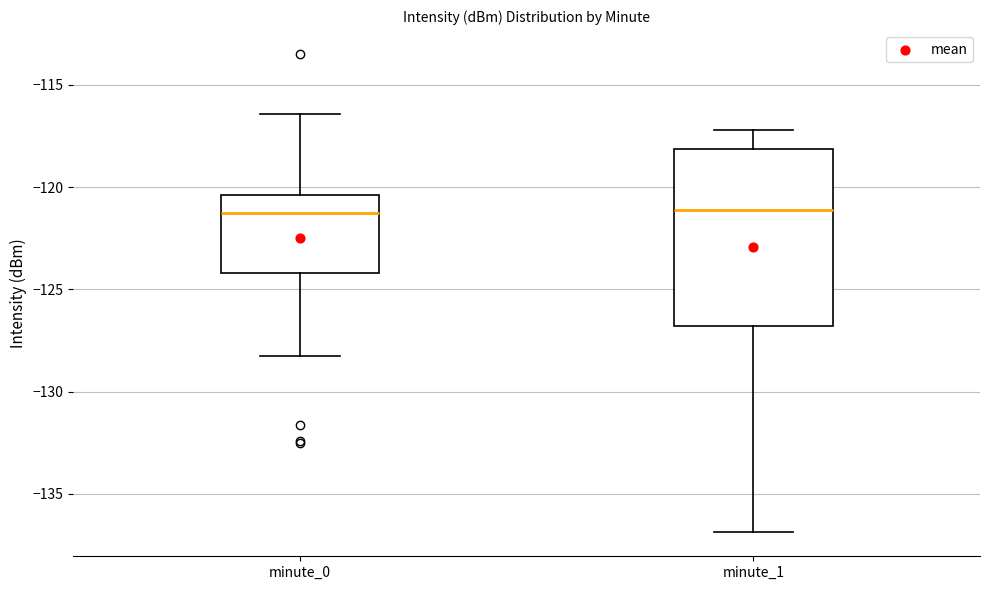

Where does the median line of the box for minute_0 sit on the y-axis? The values are not printed on the chart, so give them approximately, as read against the axis.

-121.0